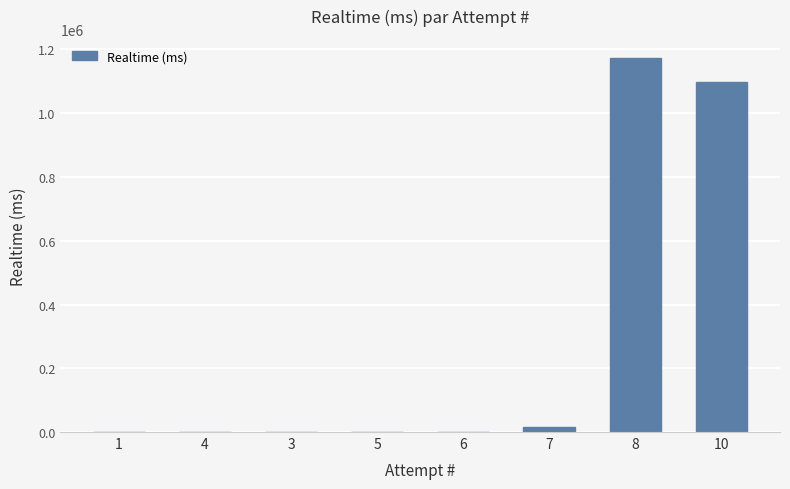

What is the maximum value shown in the chart?

1174535